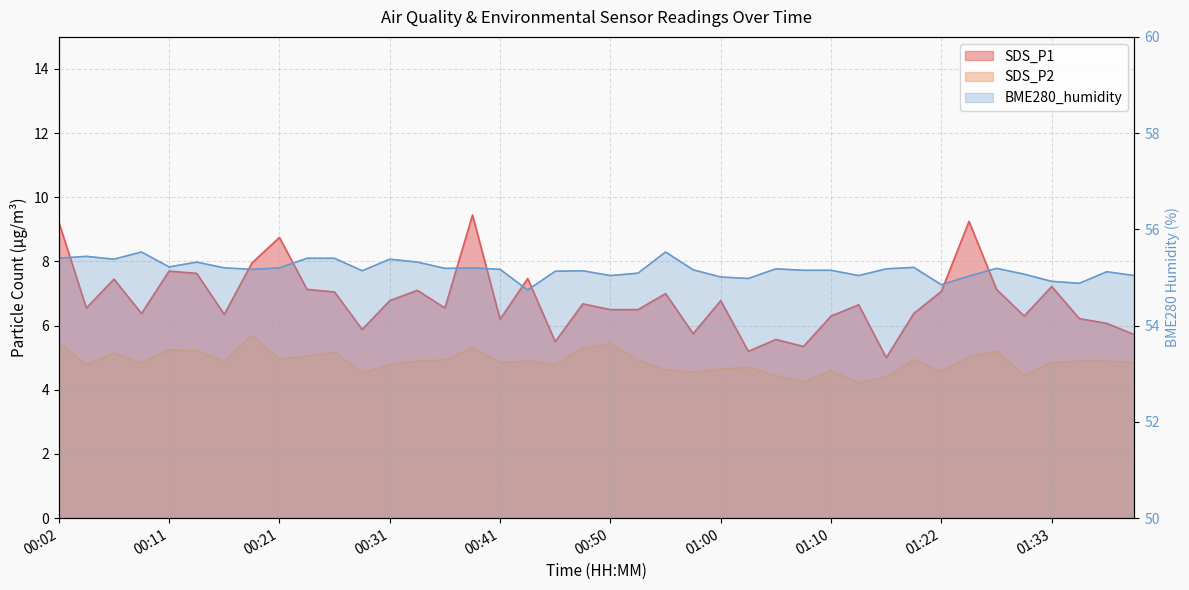

Between 10 and 37, which series saw the biggest shift?

SDS_P1 line